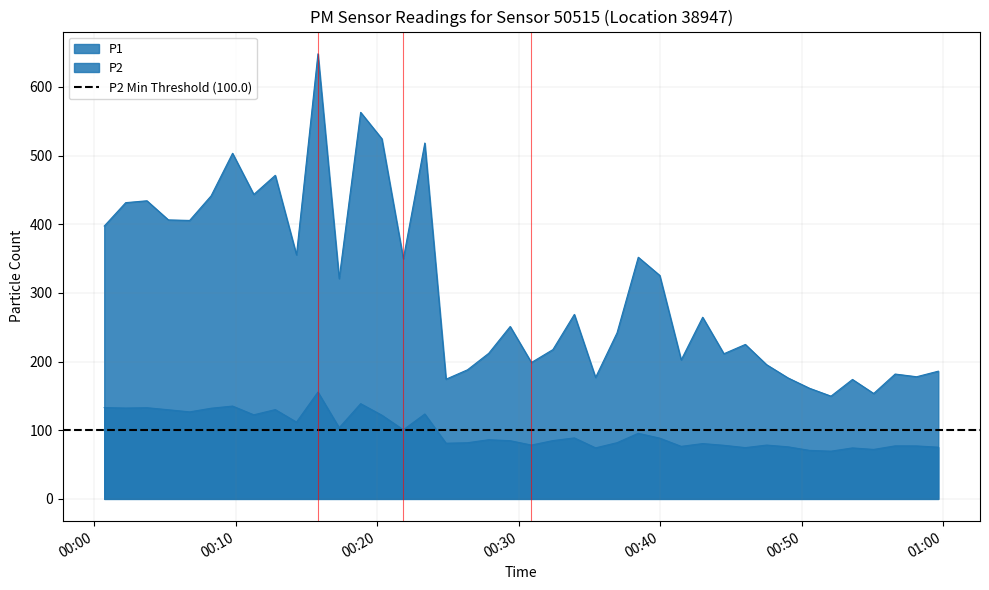

How many interior local valleys does the P2 series have?

13